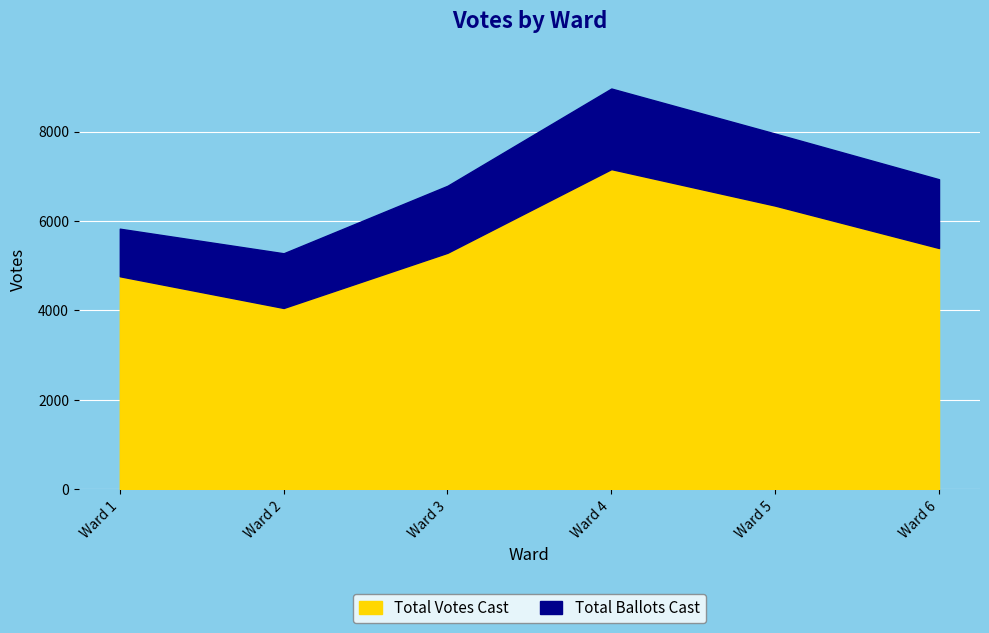

How many values in the Total Votes Cast series exceed 5395?

2